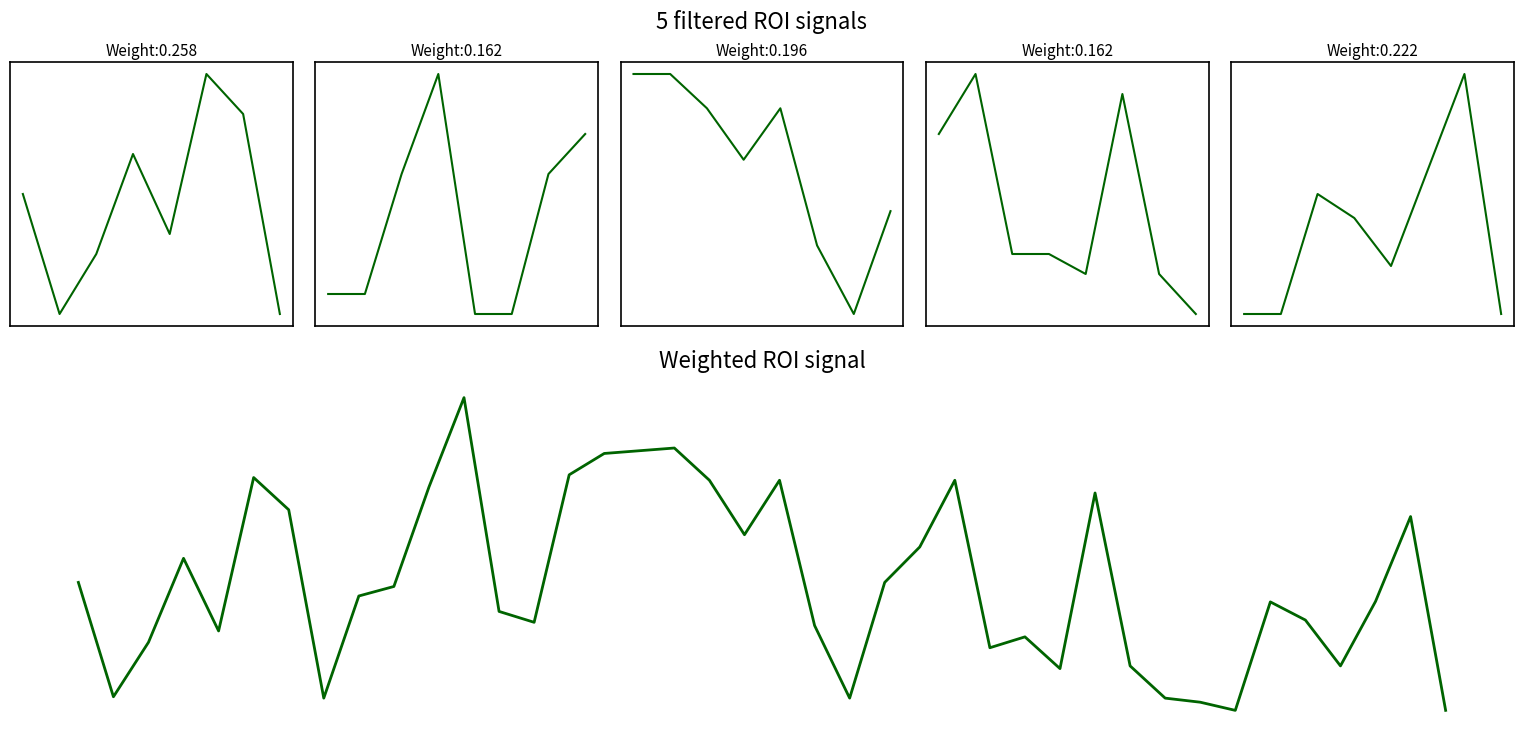

What is the maximum value shown in the chart?

7.8